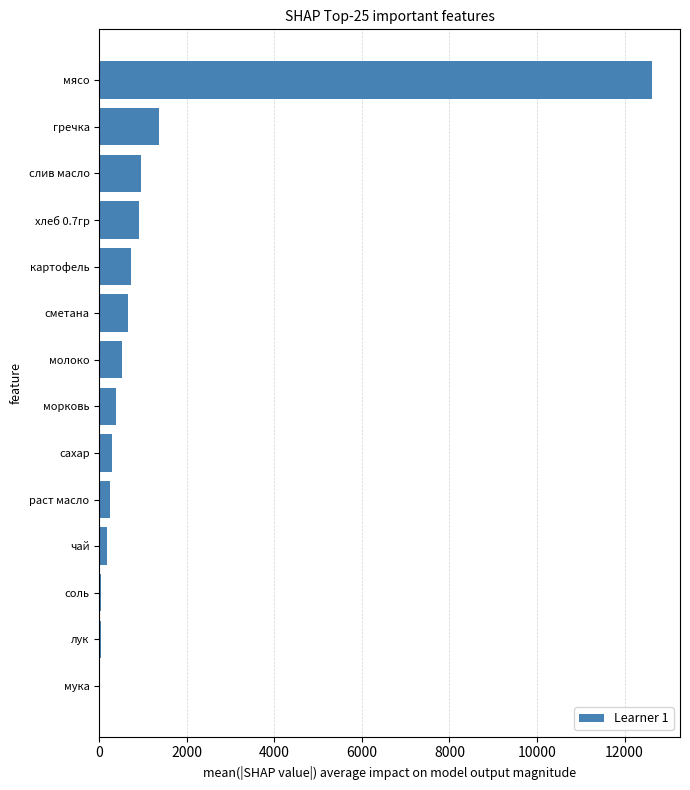

Which label corresponds to the largest value in the chart?

мясо